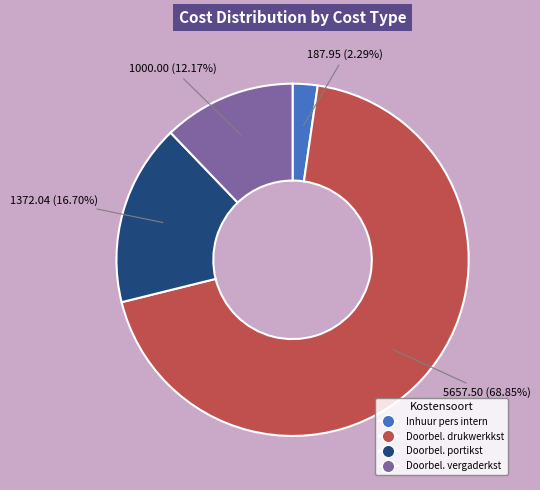

Is there a majority slice in this chart?

Yes